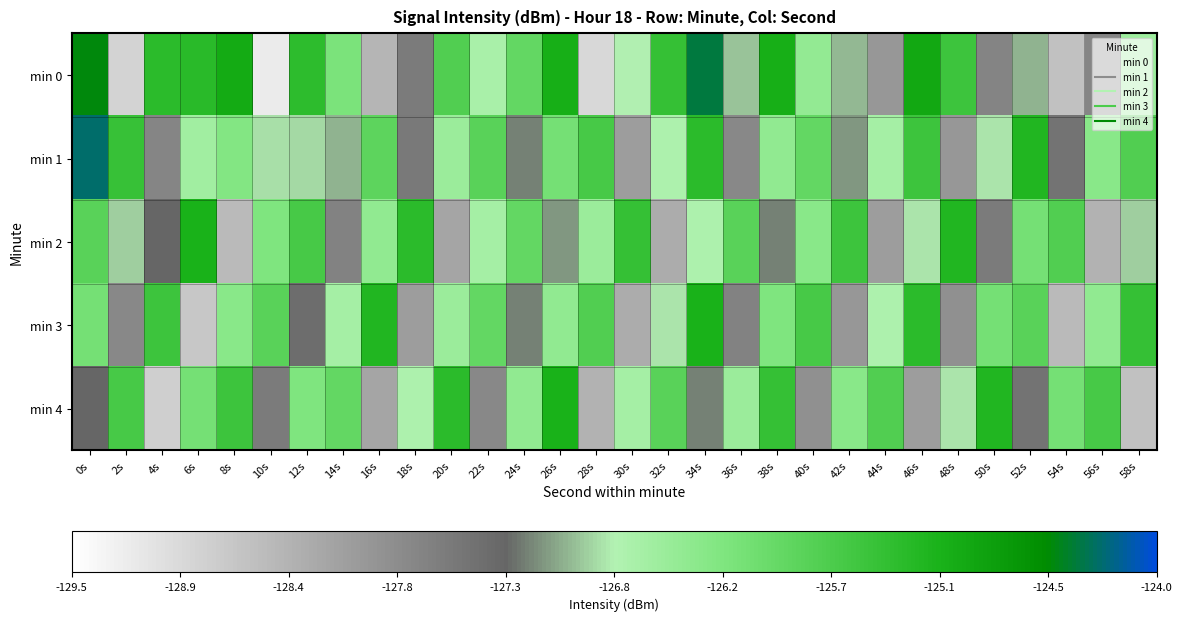

At which category is the sum across all series the highest?

0s